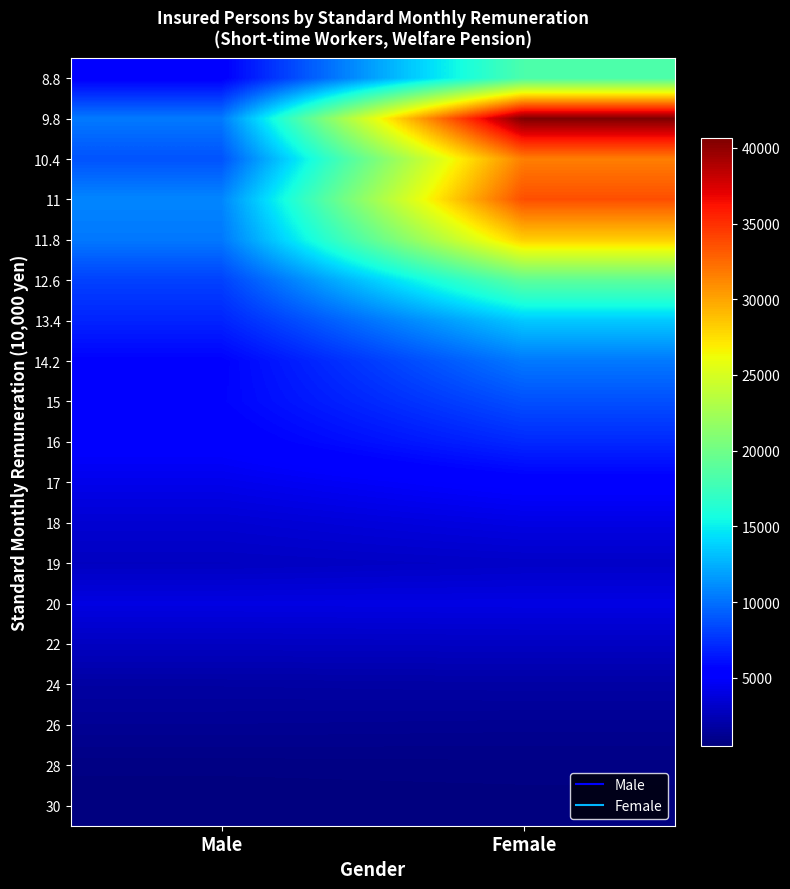

Reading right to left, extract all data points from this chart.

8.8: Female=18262	Male=5362
9.8: Female=40648	Male=10371
10.4: Female=31609	Male=8810
11: Female=33660	Male=10851
11.8: Female=28211	Male=10289
12.6: Female=19135	Male=8143
13.4: Female=13452	Male=6939
14.2: Female=10337	Male=5551
15: Female=8685	Male=5628
16: Female=7133	Male=5245
17: Female=5310	Male=4330
18: Female=4064	Male=3451
19: Female=3078	Male=2848
20: Female=4076	Male=4027
22: Female=2919	Male=2868
24: Female=1873	Male=1791
26: Female=1219	Male=1288
28: Female=769	Male=726
30: Female=561	Male=512